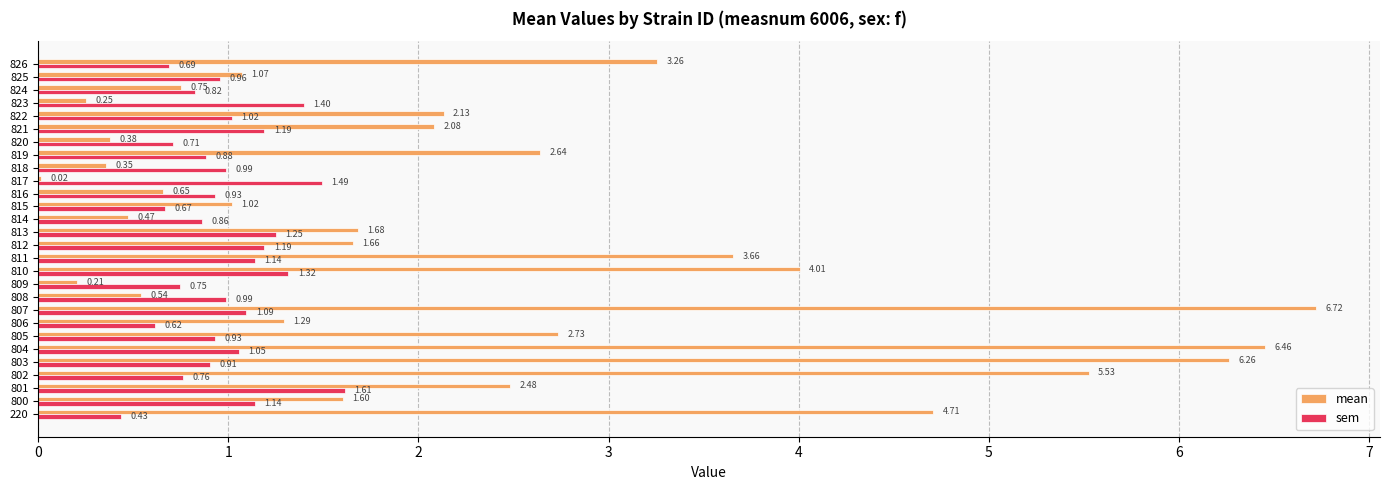

What is the maximum value shown in the chart?

6.7